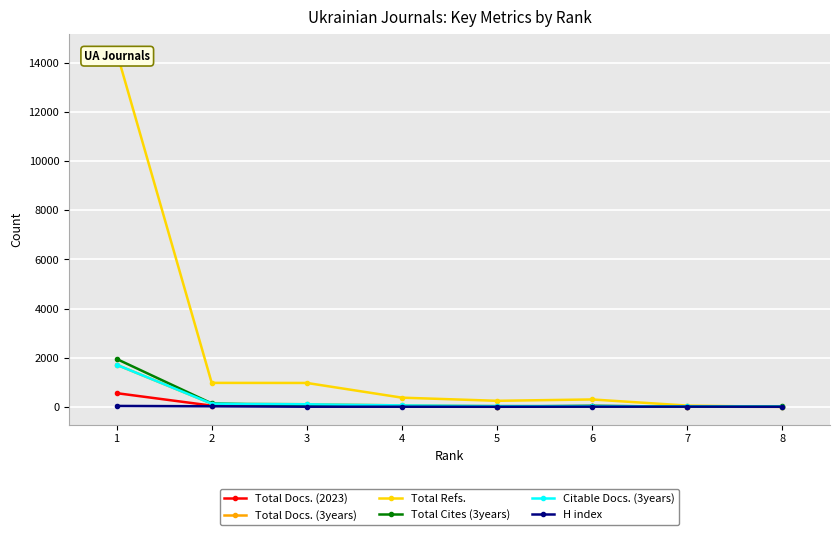

Where is Total Refs. nearest to the value 7227?

2